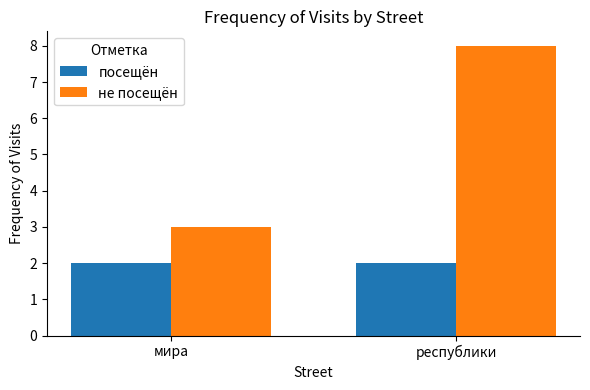

What is the difference between the maximum and minimum values in the не посещён series?

5